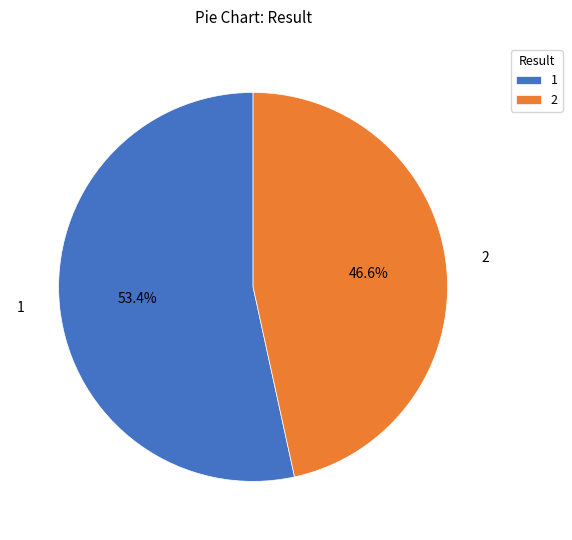

To the nearest percent, what percentage of the pie is 1?

53%